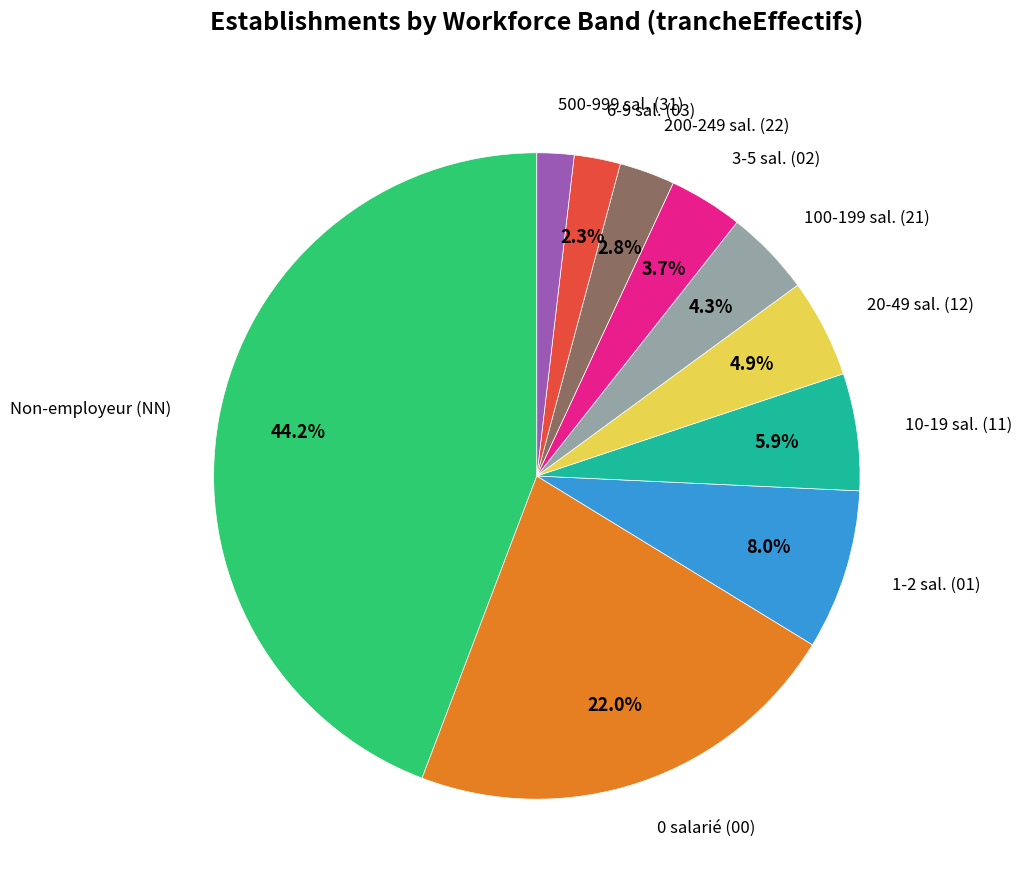

Is there any slice that represents more than half of the pie?

No